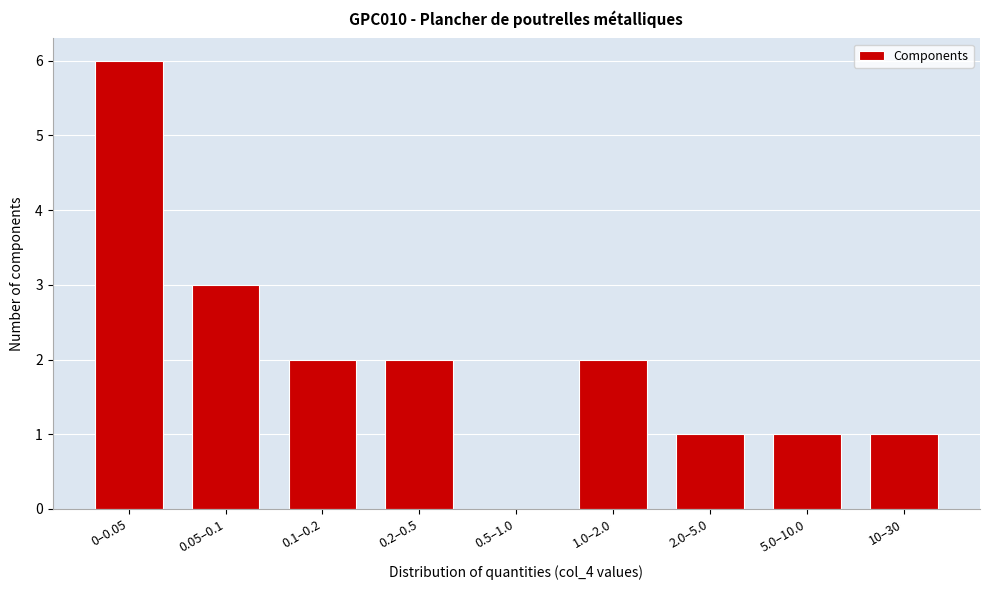

Reading left to right, transcribe all the data shown in this chart.

0–0.05=6	0.05–0.1=3	0.1–0.2=2	0.2–0.5=2	0.5–1.0=0	1.0–2.0=2	2.0–5.0=1	5.0–10.0=1	10–30=1